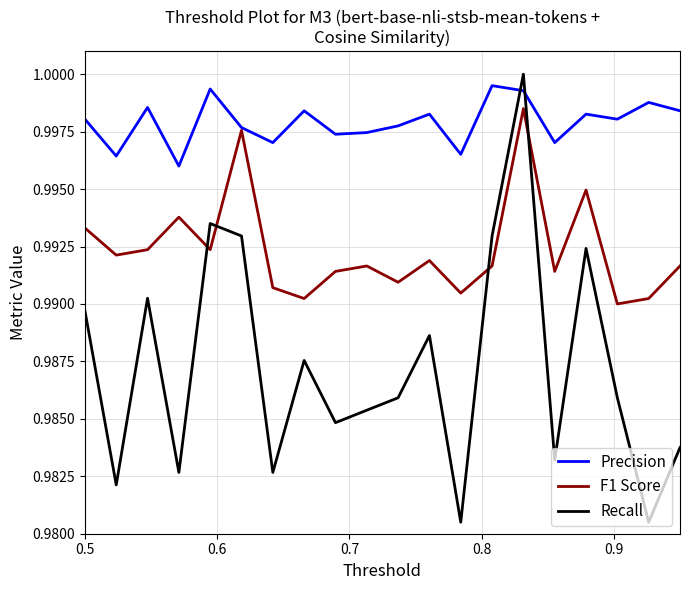

Which series has the largest total across all categories?

Precision